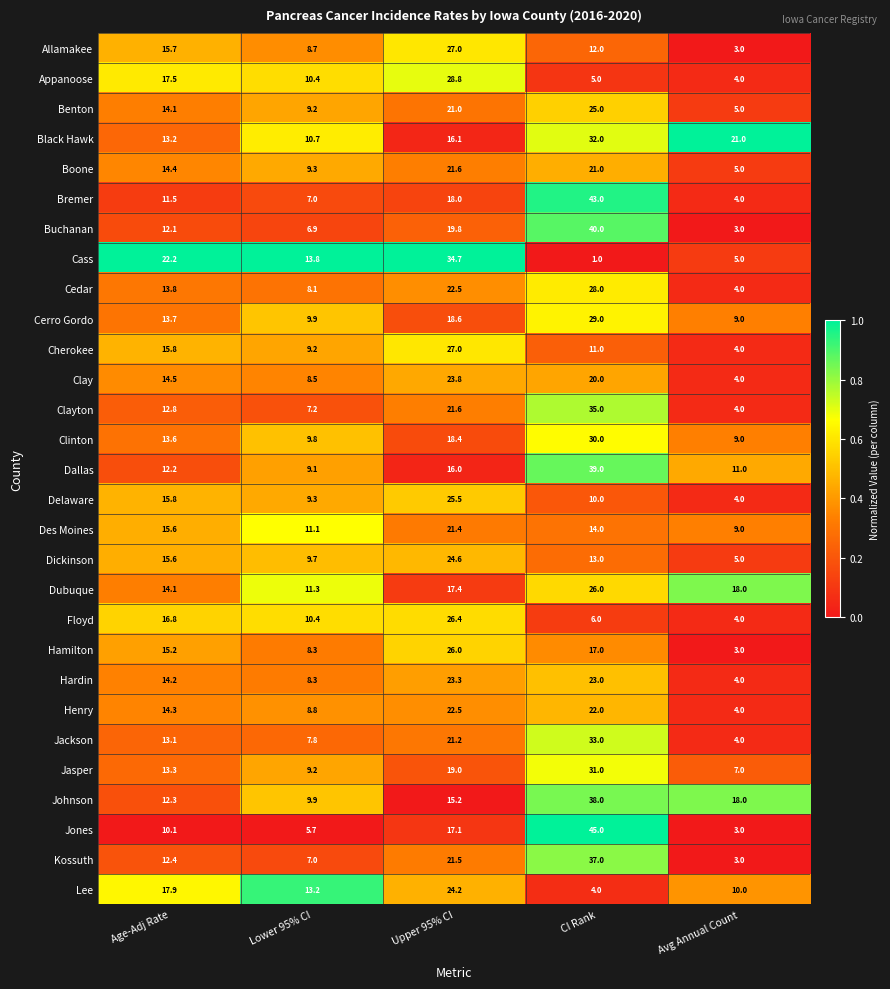

Which series changed the most between Age-Adj Rate and Upper 95% CI?

Cass